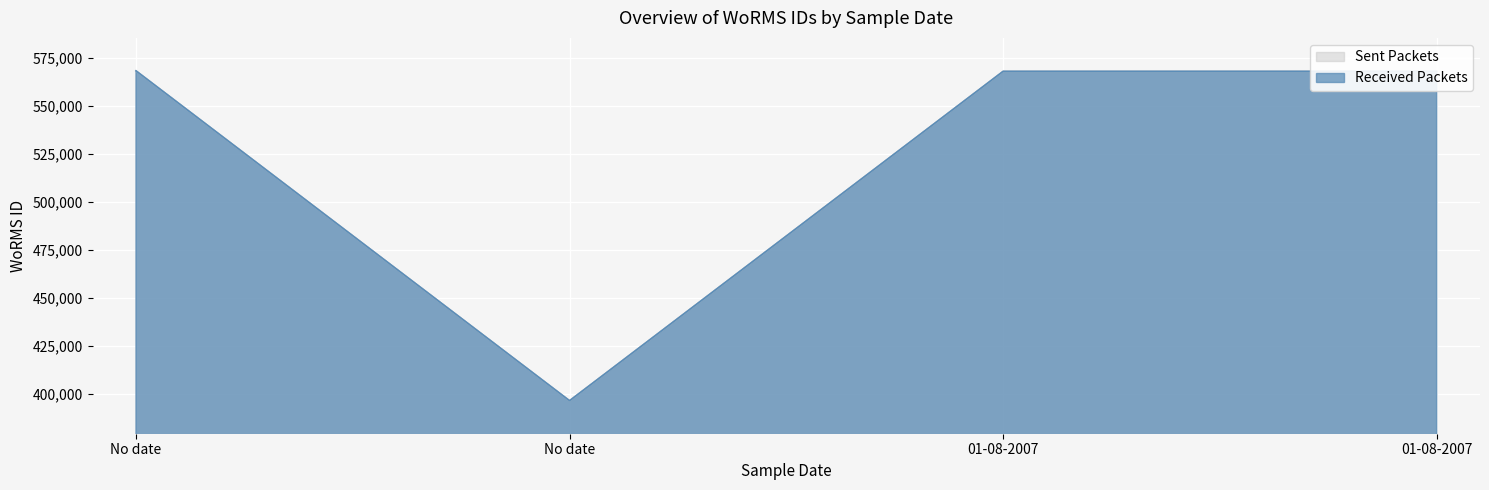

At which label is Received Packets closest to 482286?

01-08-2007